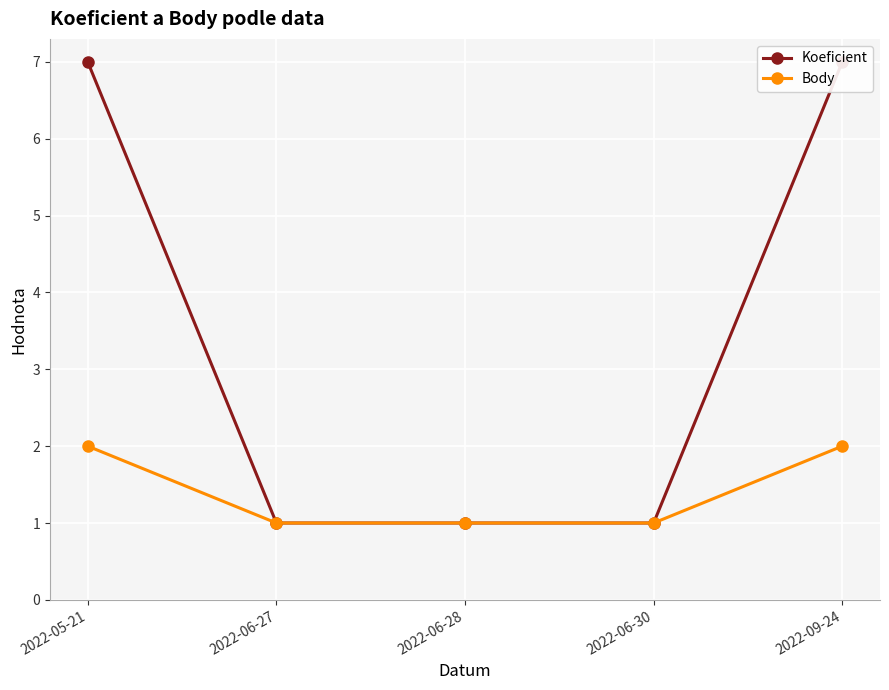

What are all the series names shown in the legend?

Koeficient, Body